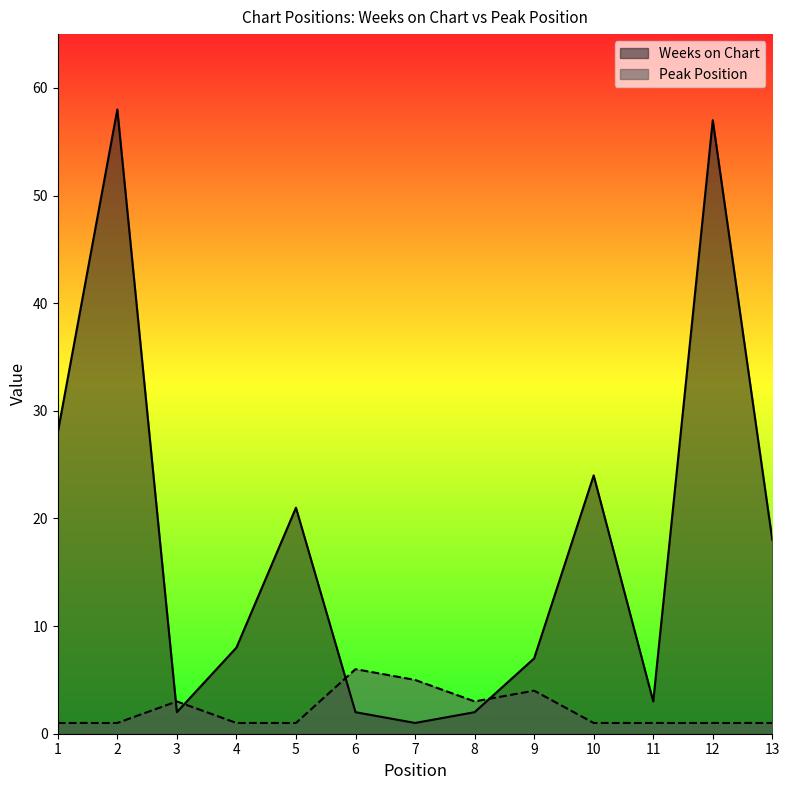

In Peak Position, how many points are higher than both neighbors (excluding endpoints)?

3